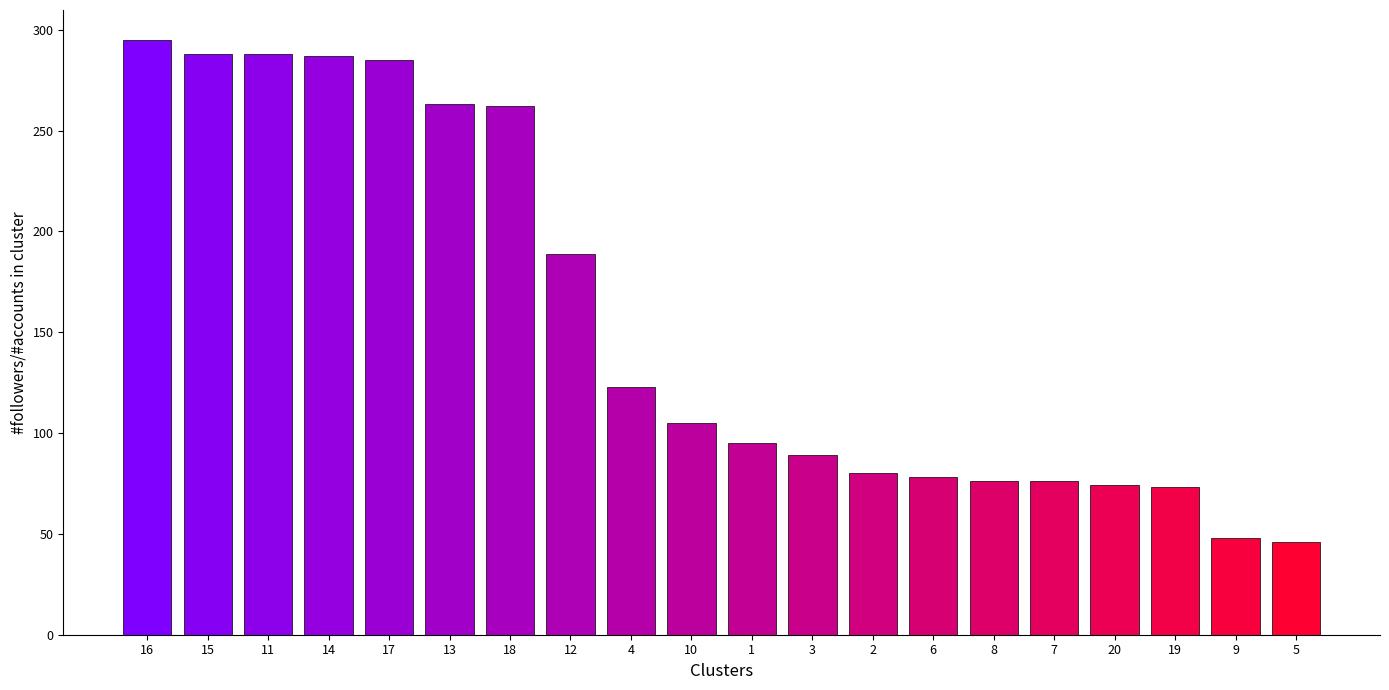

What is the label of the 8th bar from the right?

2